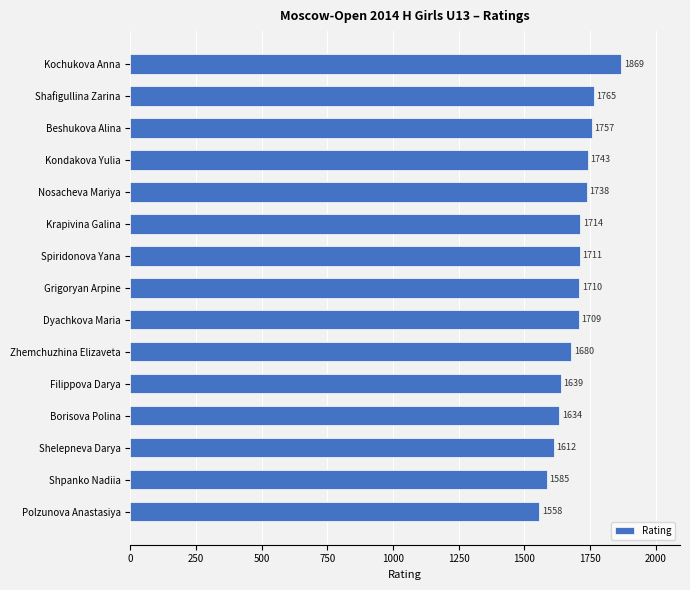

List the labels in order of value, smallest first.

Polzunova Anastasiya, Shpanko Nadiia, Shelepneva Darya, Borisova Polina, Filippova Darya, Zhemchuzhina Elizaveta, Dyachkova Maria, Grigoryan Arpine, Spiridonova Yana, Krapivina Galina, Nosacheva Mariya, Kondakova Yulia, Beshukova Alina, Shafigullina Zarina, Kochukova Anna